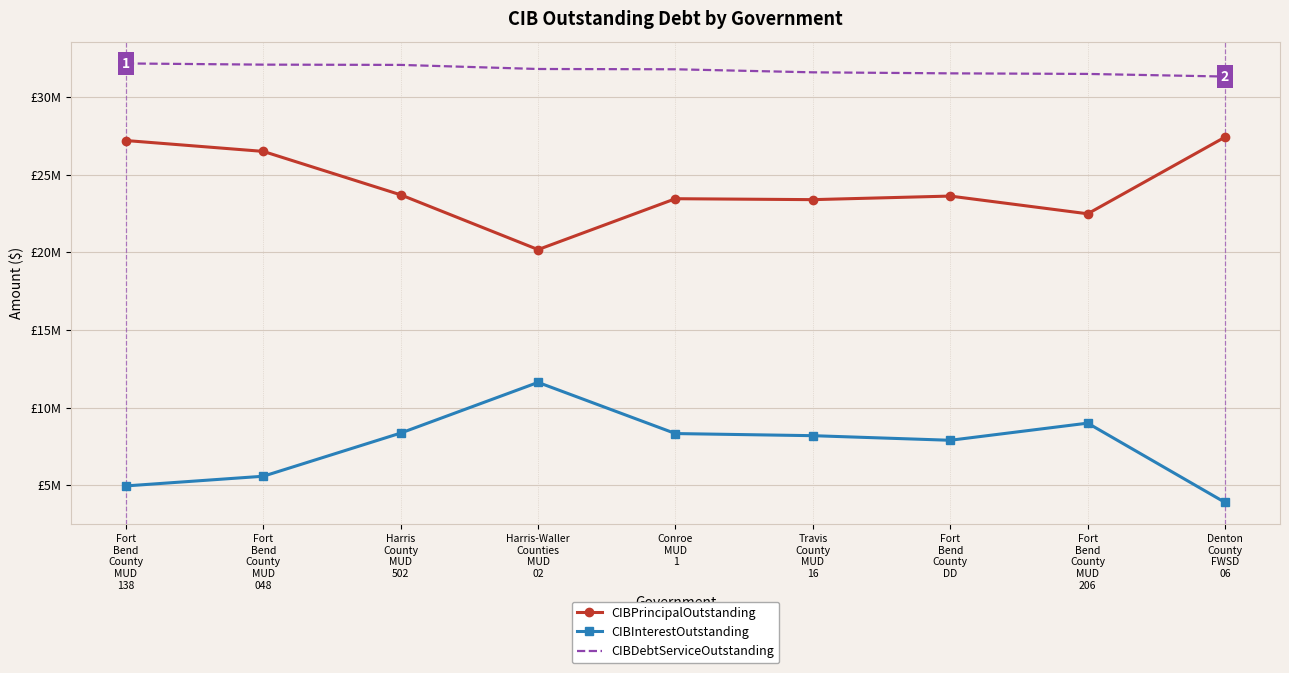

What is the value of the CIBInterestOutstanding point at the 2nd from the left?

5583853.2